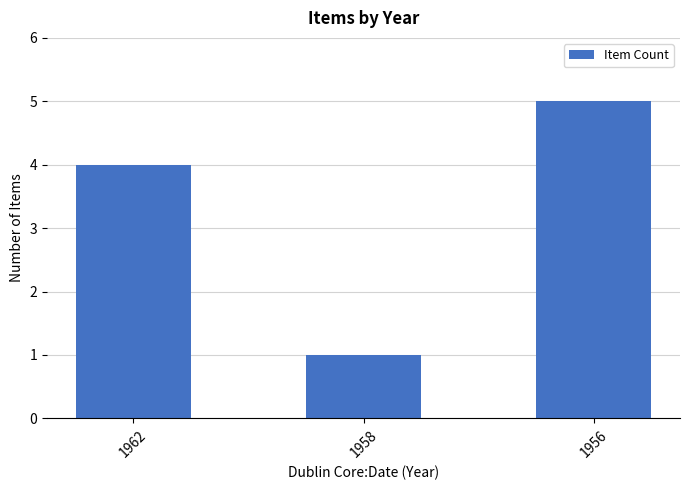

Rank the categories by value from lowest to highest.

1958, 1962, 1956